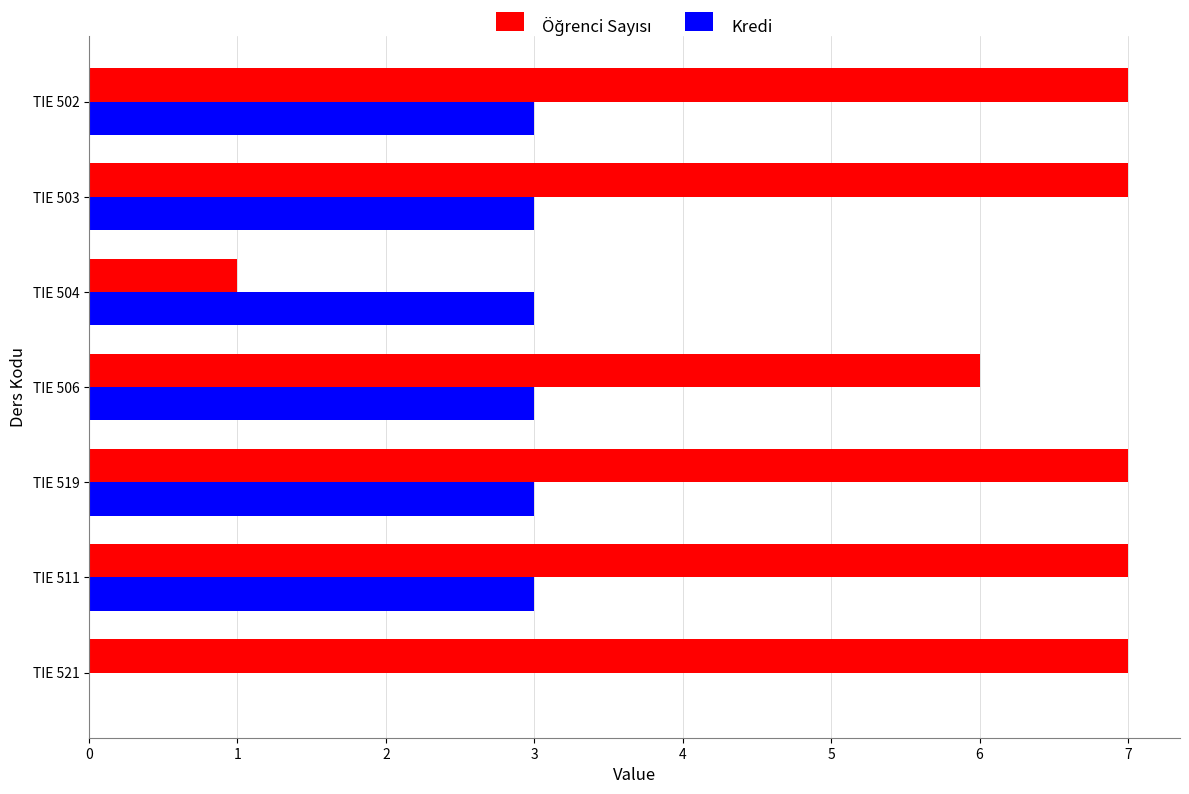

What is the total value across all series at TIE 521?

7